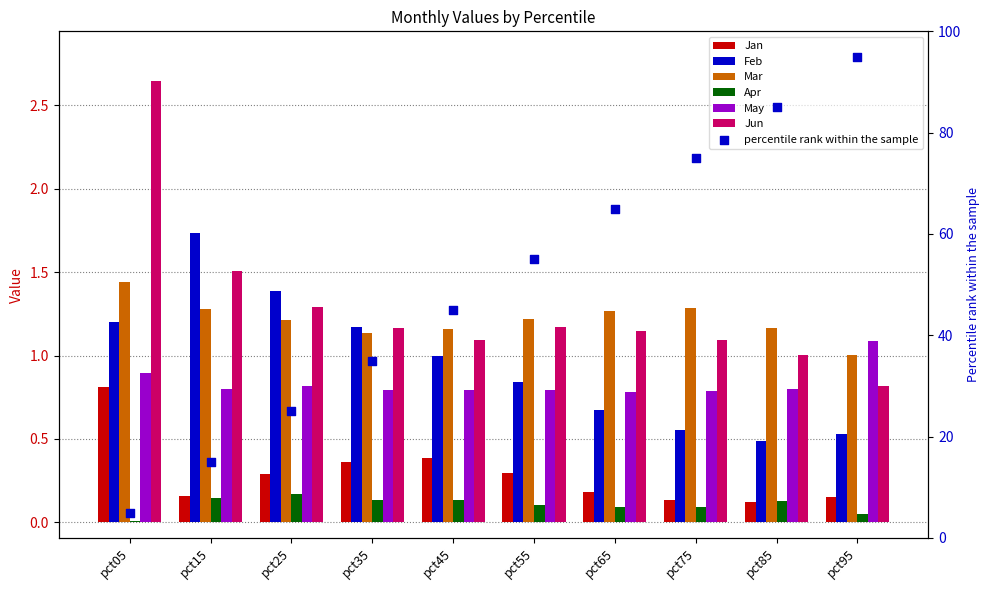

Which series has the largest total across all categories?

Jun